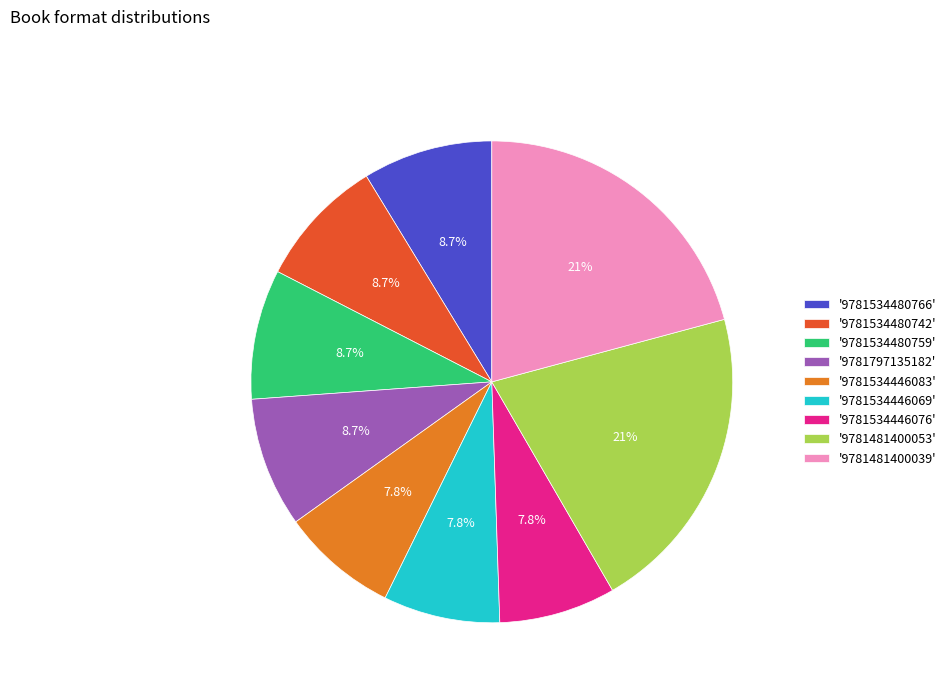

How many segments does this pie chart have?

9